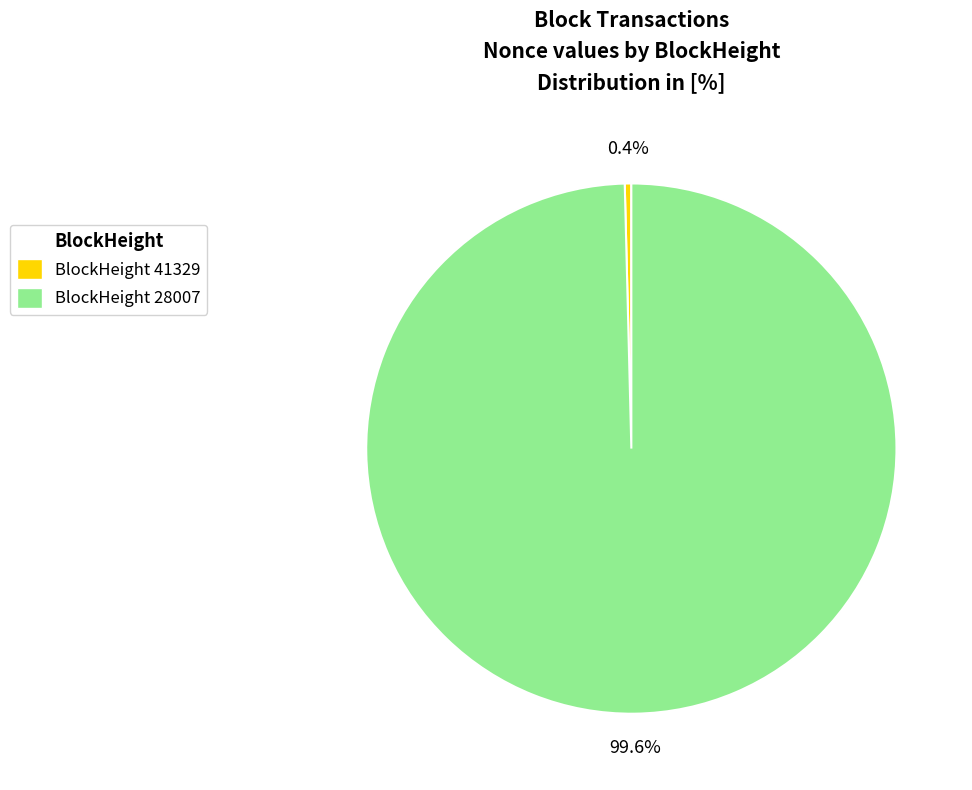

Which category has the biggest portion of the pie?

BlockHeight 28007